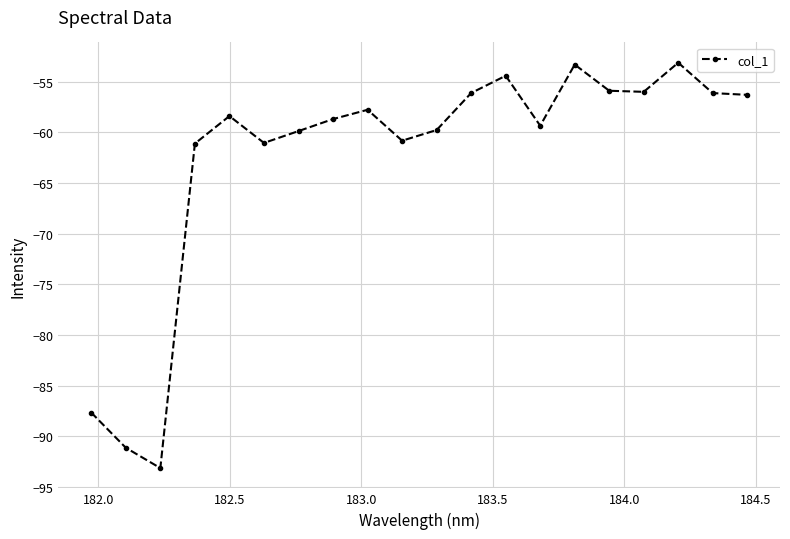

True or false: there are more than 1 points higher than both neighbors.

True